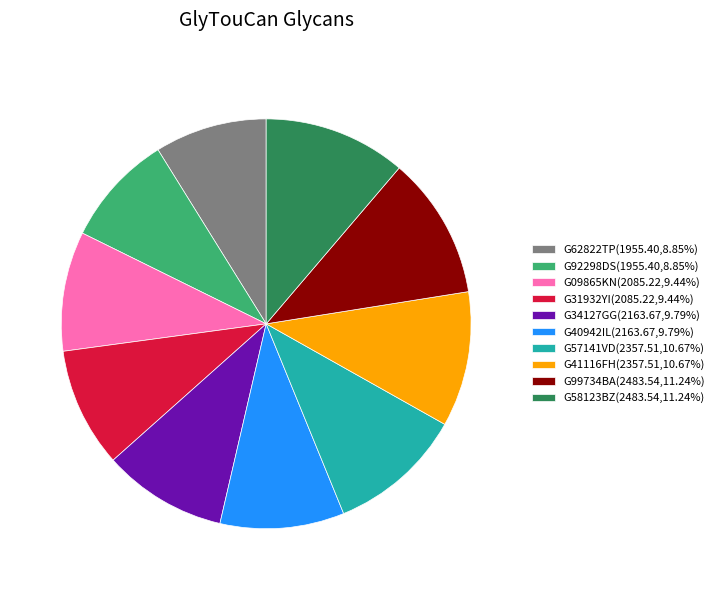

Approximately how many times larger is the value at G99734BA(2483.54,11.24%) compared to G31932YI(2085.22,9.44%)?

1.2